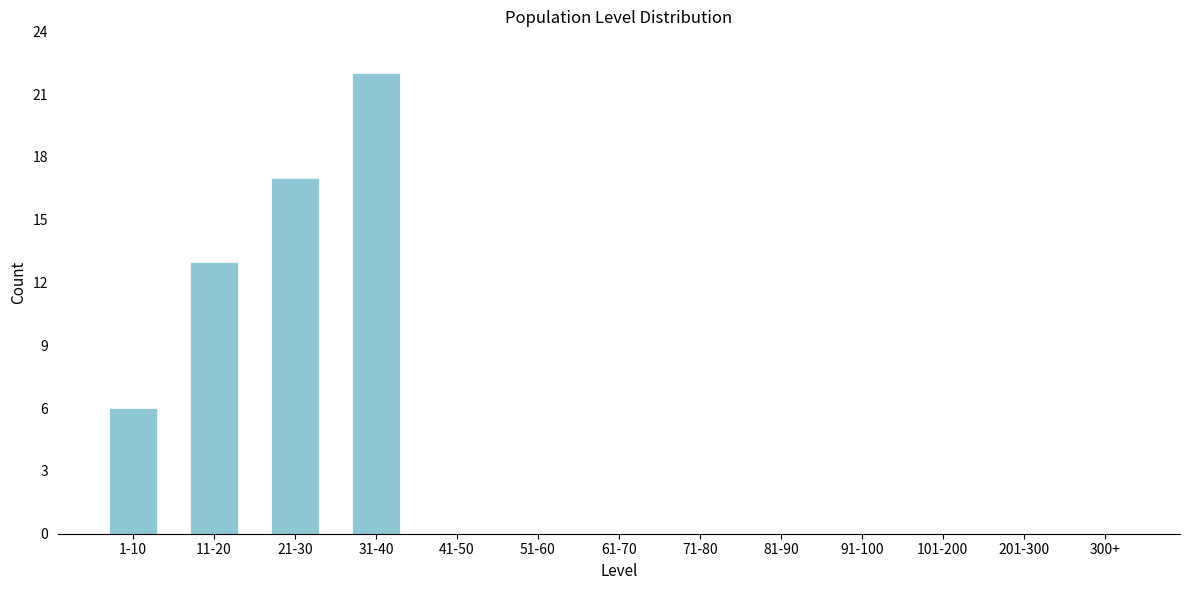

Reading left to right, transcribe all the data shown in this chart.

1-10=6	11-20=13	21-30=17	31-40=22	41-50=0	51-60=0	61-70=0	71-80=0	81-90=0	91-100=0	101-200=0	201-300=0	300+=0